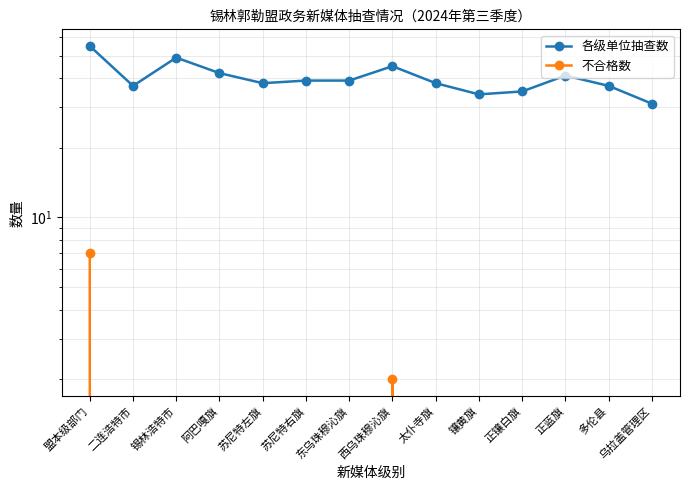

What is the greatest value displayed?

55